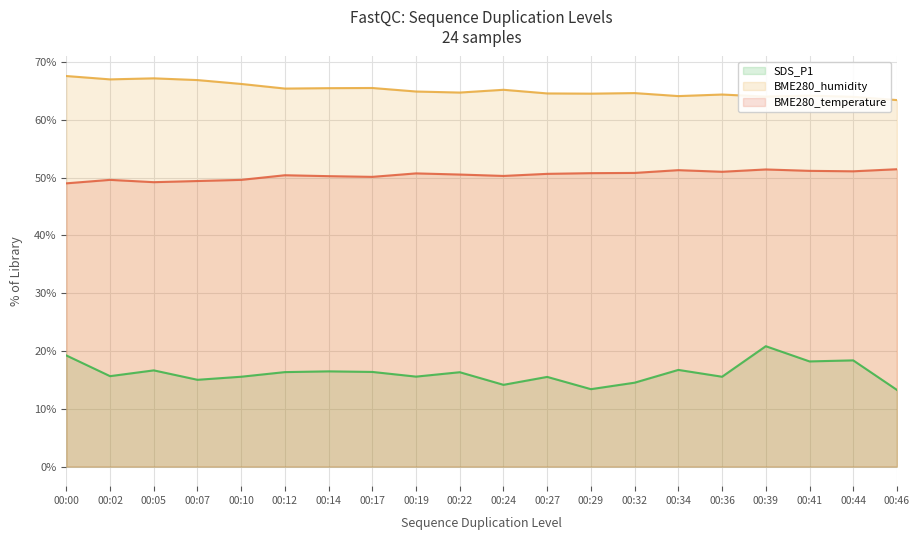

True or false: BME280_temperature has more than 0 points higher than both neighbors.

True